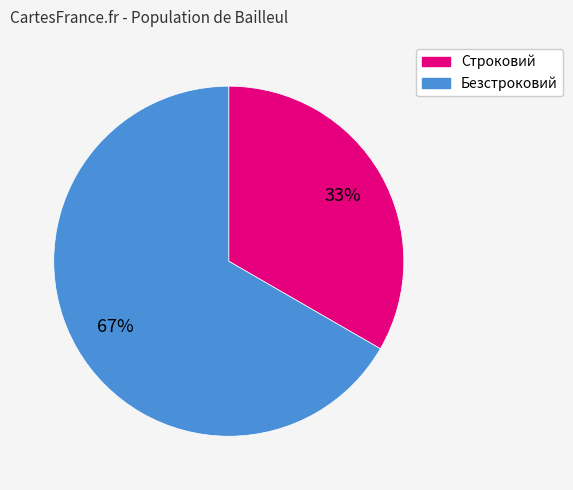

What is the largest slice in the pie chart?

Безстроковий